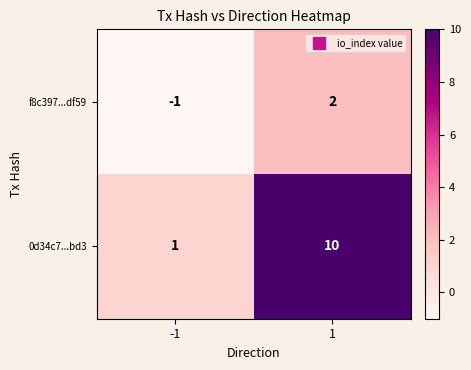

At -1, list the series in order from smallest to largest.

f8c397...df59, 0d34c7...bd3